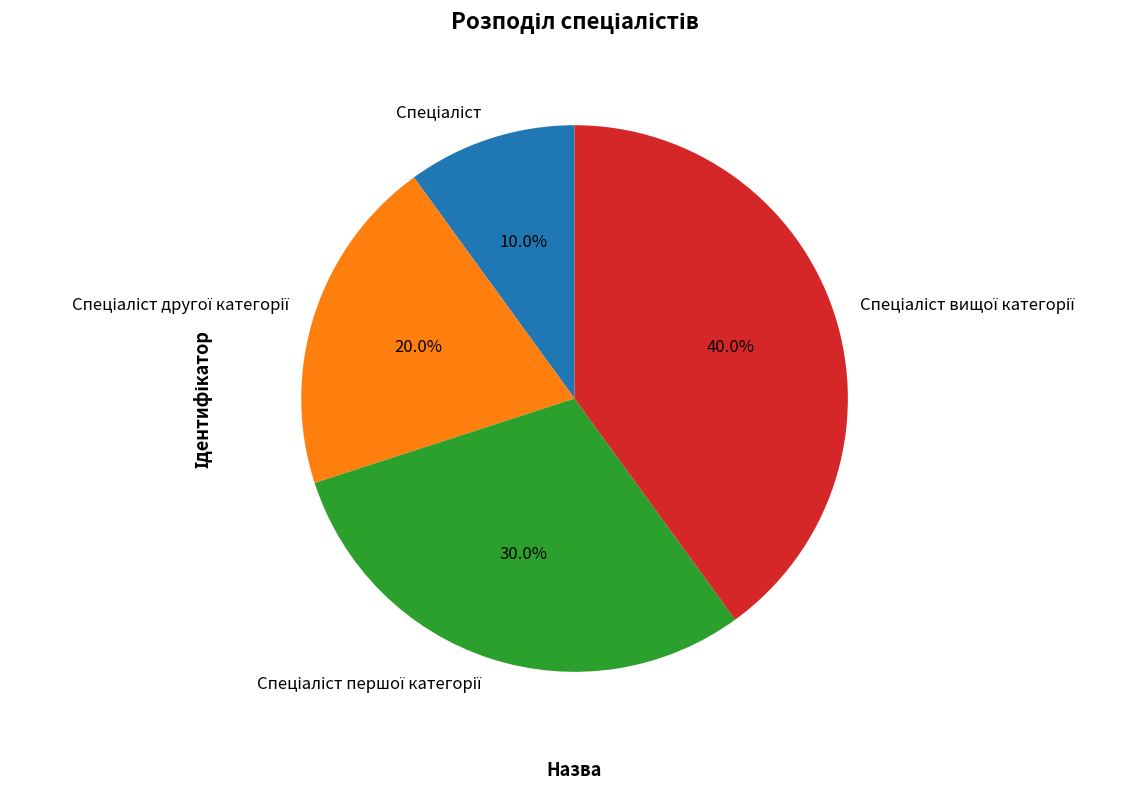

Is there a majority slice in this chart?

No